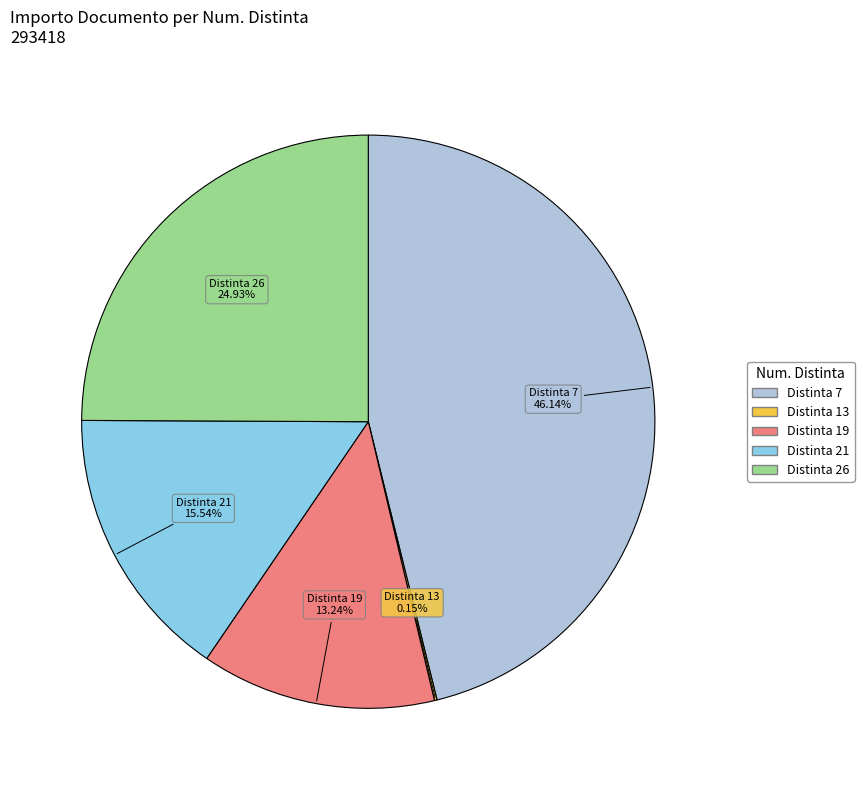

Is there any slice that represents more than half of the pie?

No